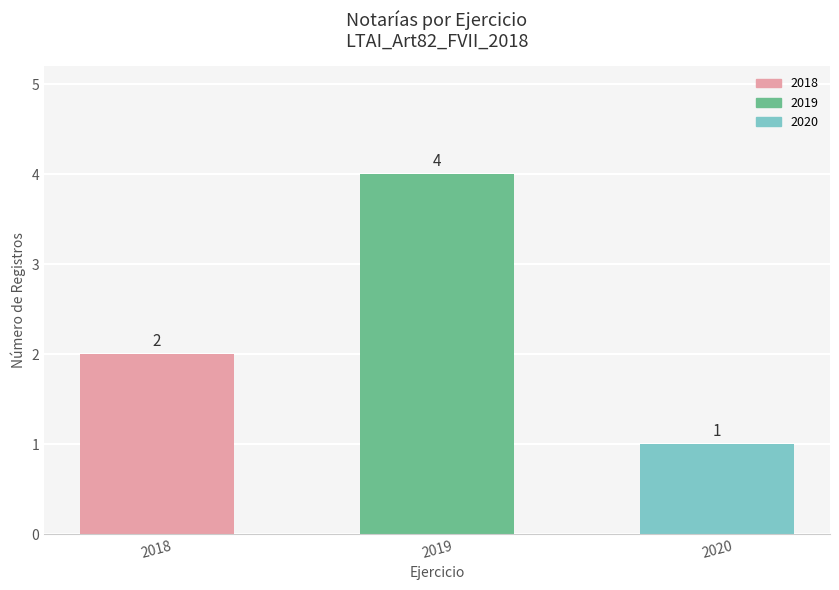

Between 2020 and 2018, which is larger?

2018